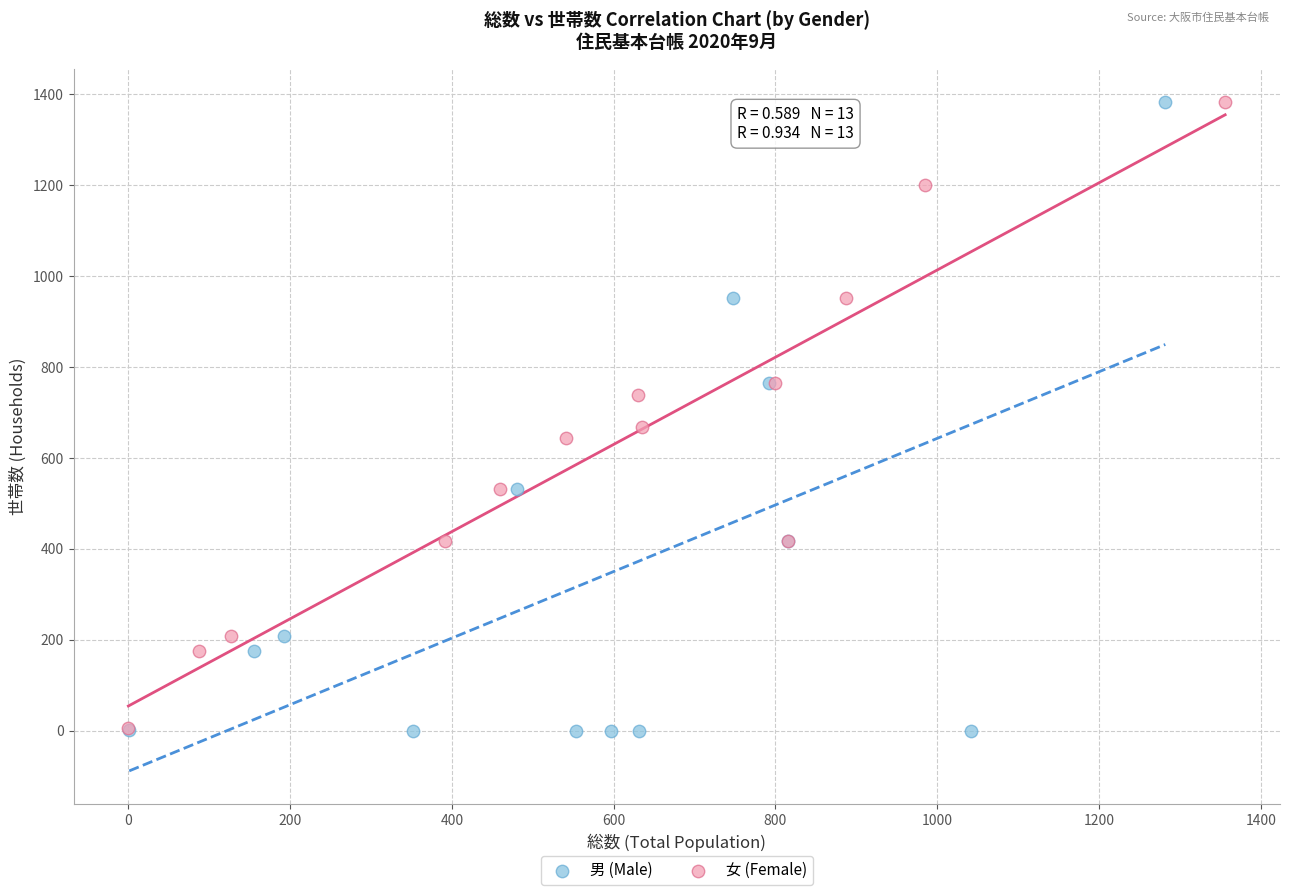

What are all the series names shown in the legend?

男 (Male), 女 (Female)